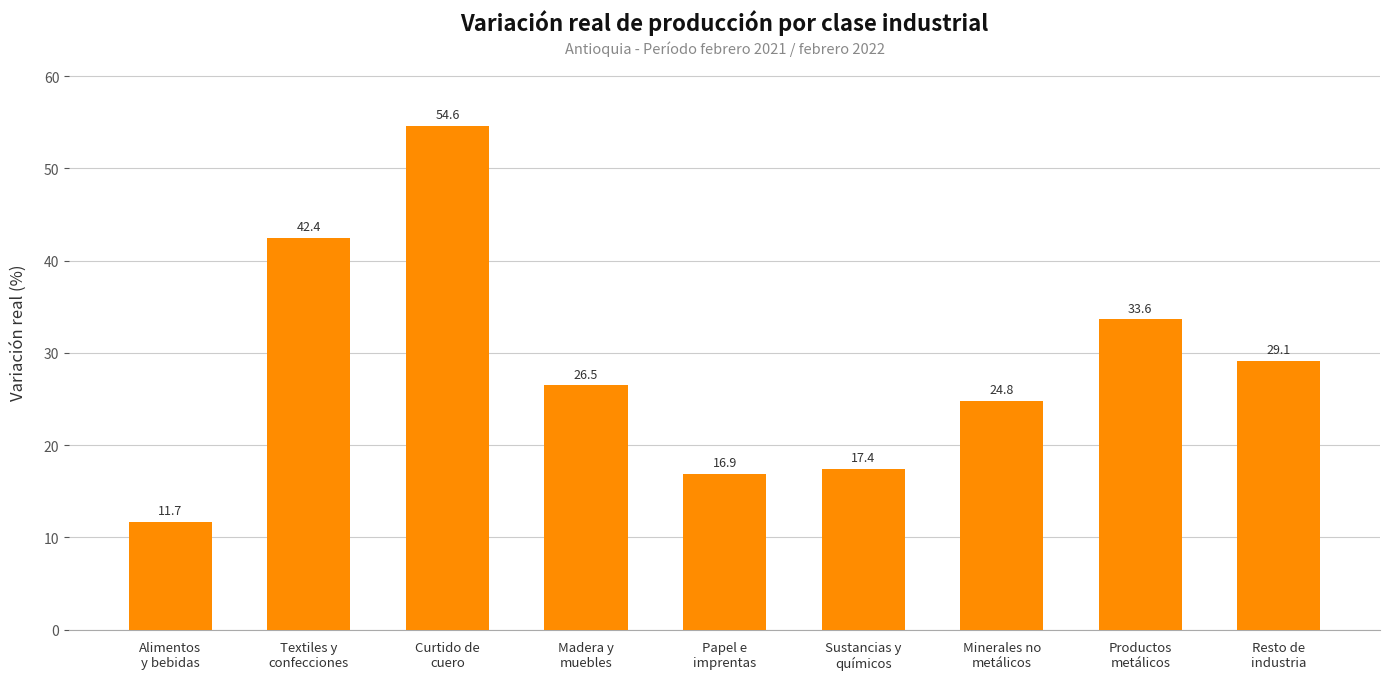

Approximately how many times larger is the value at Papel e
imprentas compared to Minerales no
metálicos?

0.7